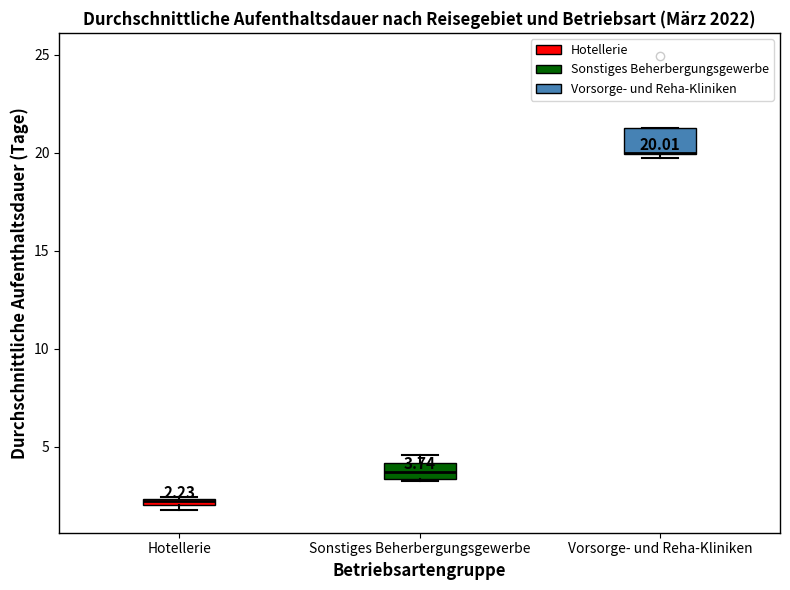

Which box is the tallest, from its lower edge to its upper edge?

Vorsorge- und Reha-Kliniken